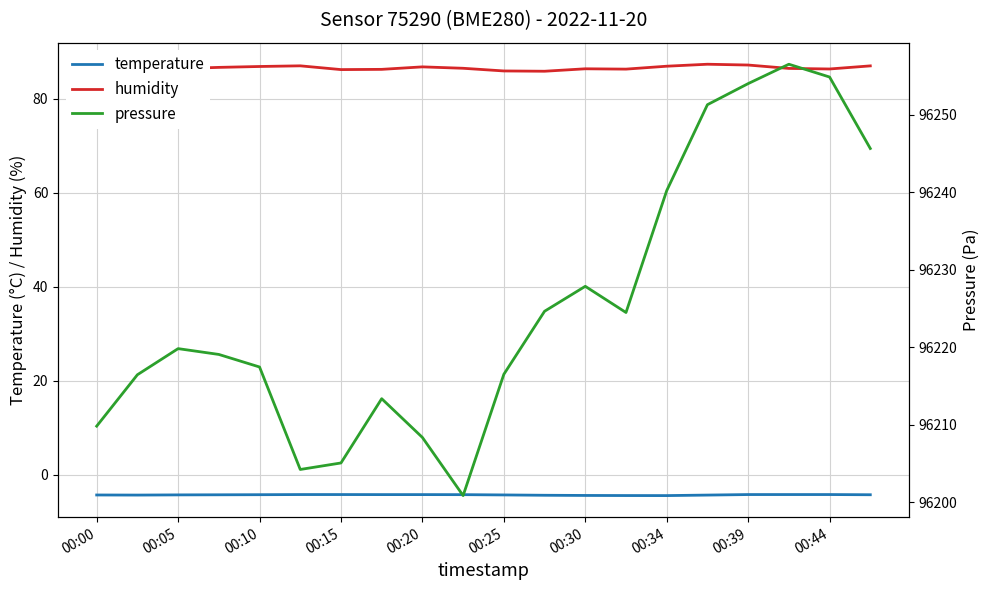

The value of humidity at 00:34 is 86.9. True or false?

True